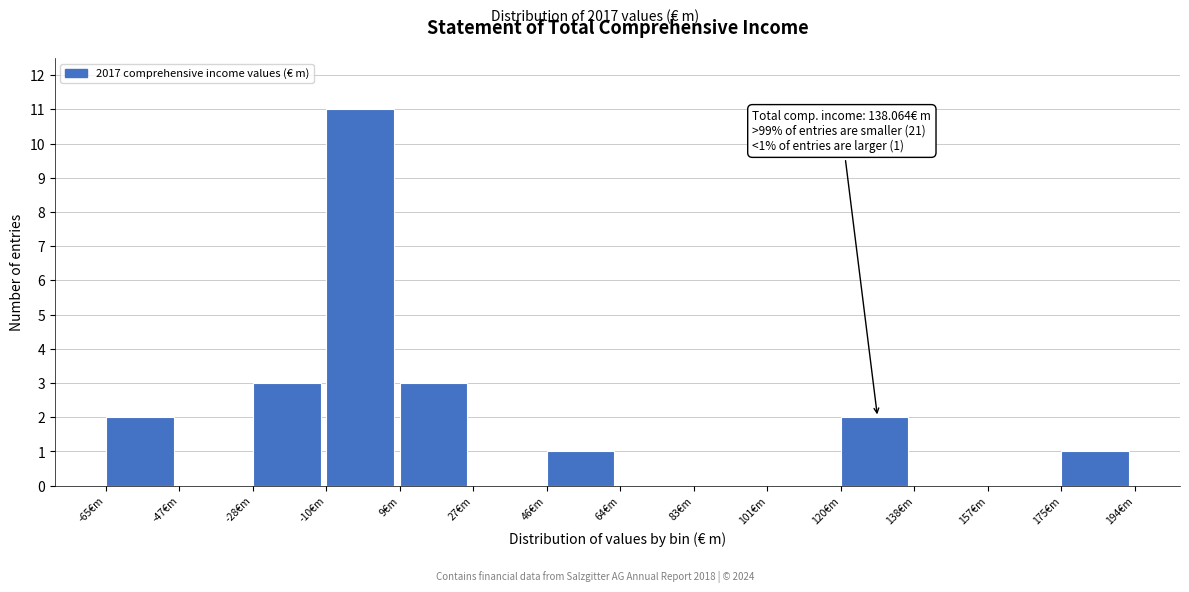

Over which range of the x-axis is the bar tallest?

-10 to 8